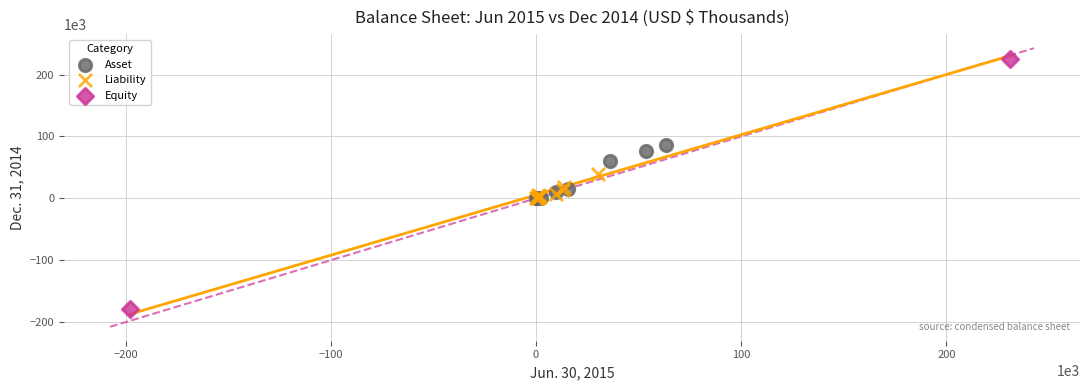

What are all the series names shown in the legend?

Asset, Liability, Equity